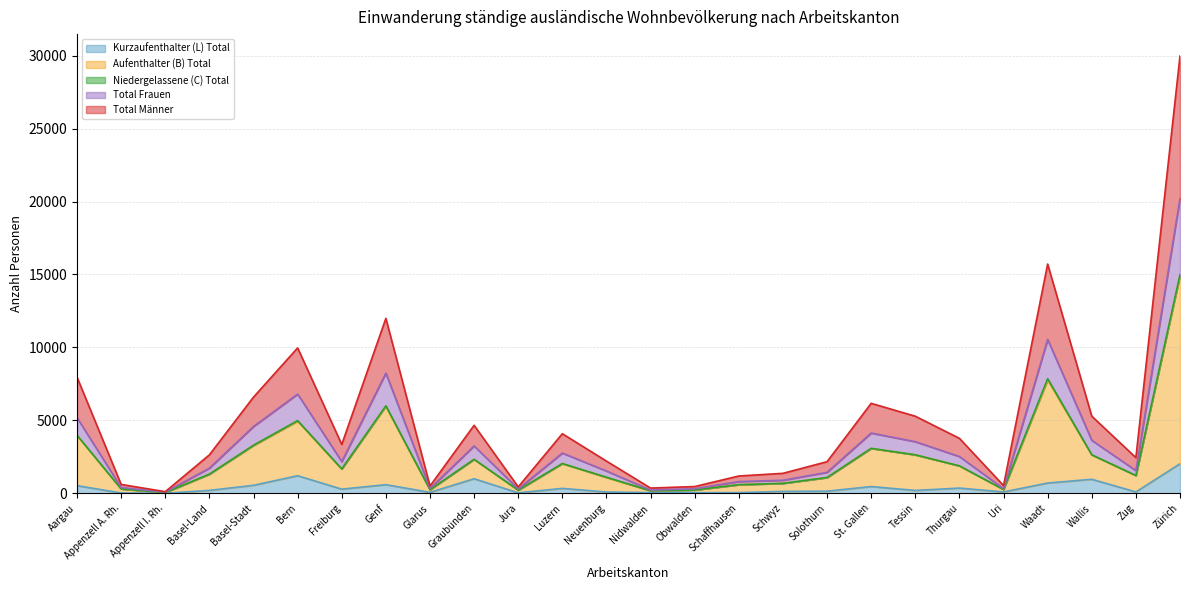

Which series has the largest total across all categories?

Total Männer